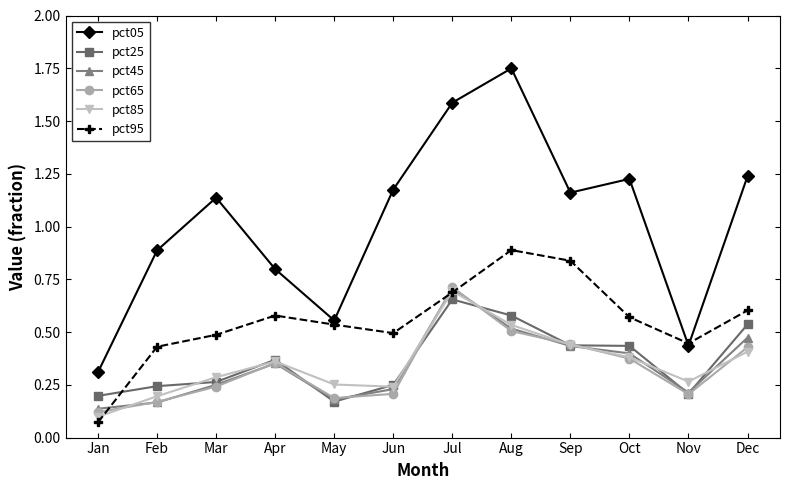

Is it true that pct45 equals 0.7 at Jul?

True